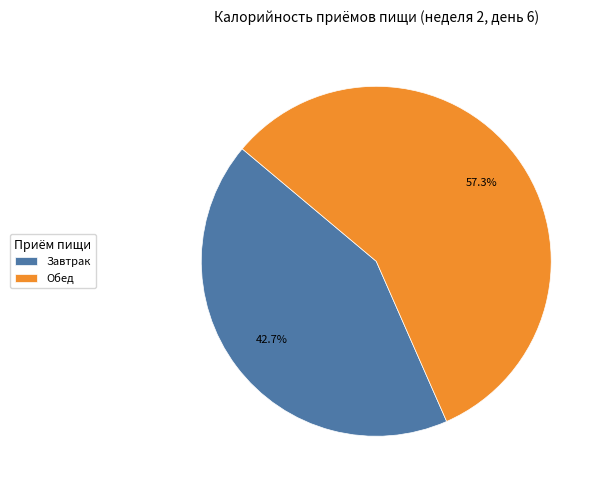

Which has a higher value, Обед or Завтрак?

Обед